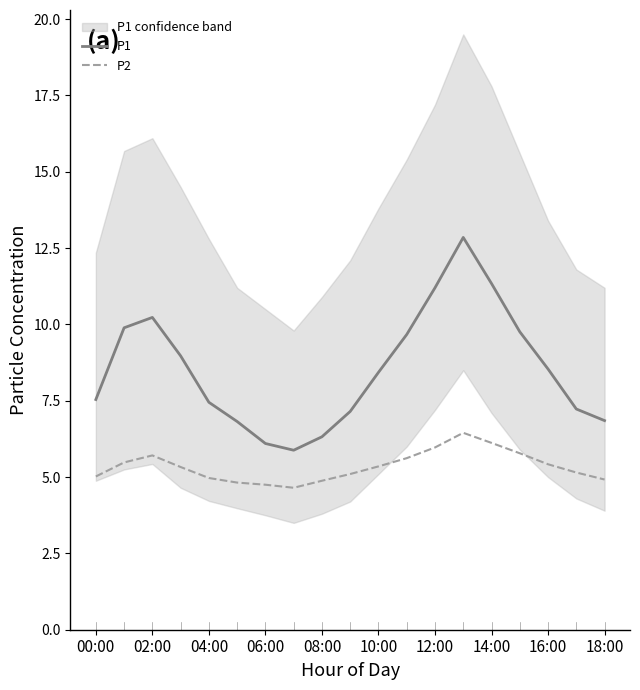

True or false: P2 and P1 cross at least once.

False